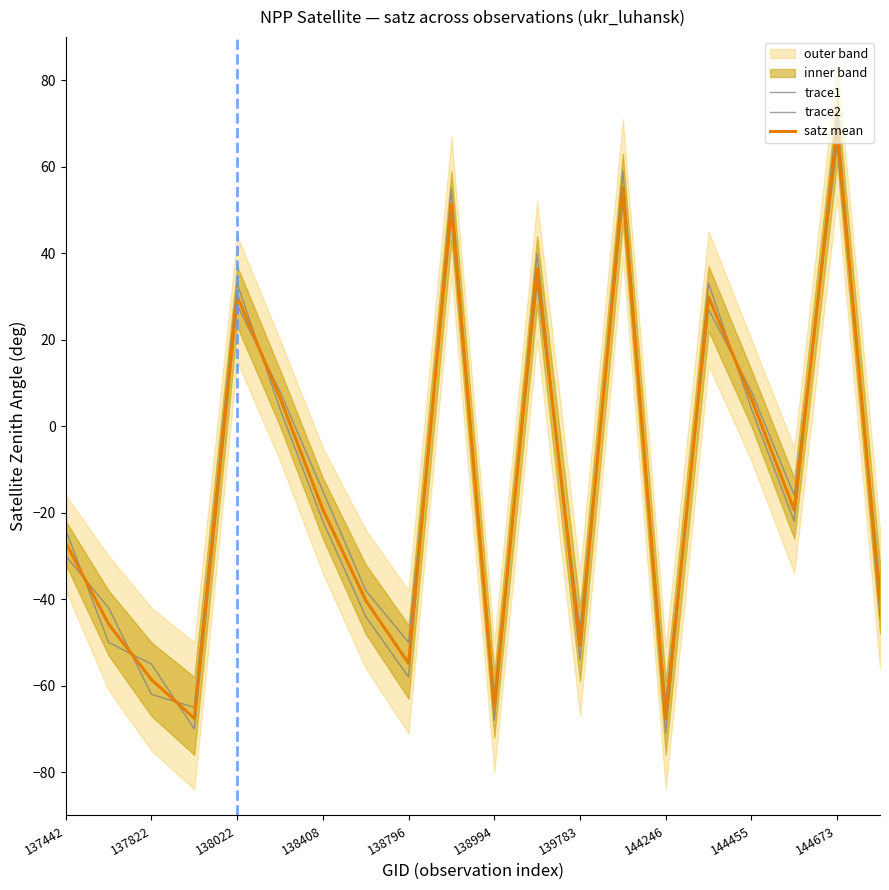

Count the number of data series in this chart.

3